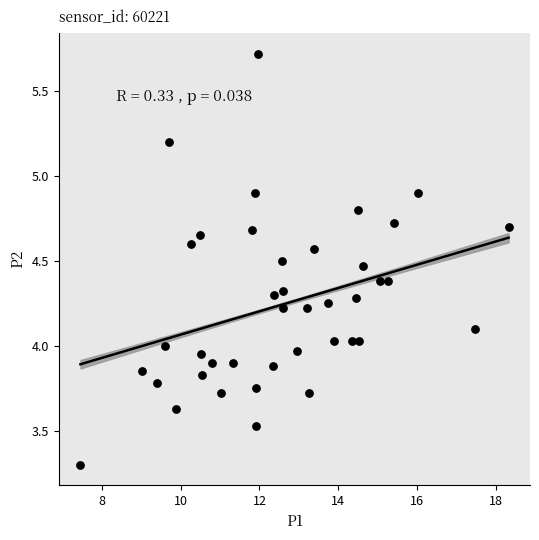

What is the range of X values (max minus min)?

10.9